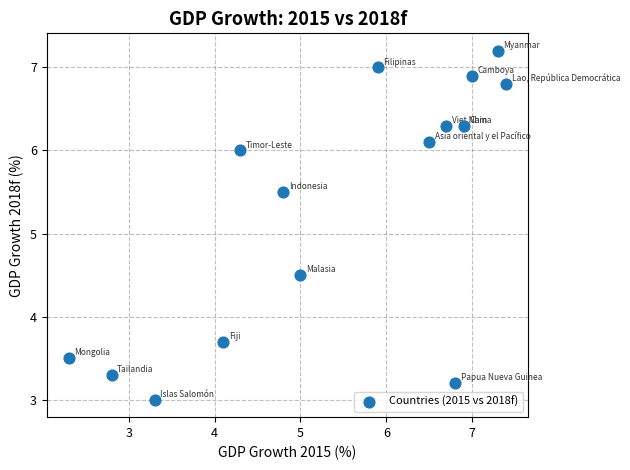

What is the range of X values (max minus min)?

5.1